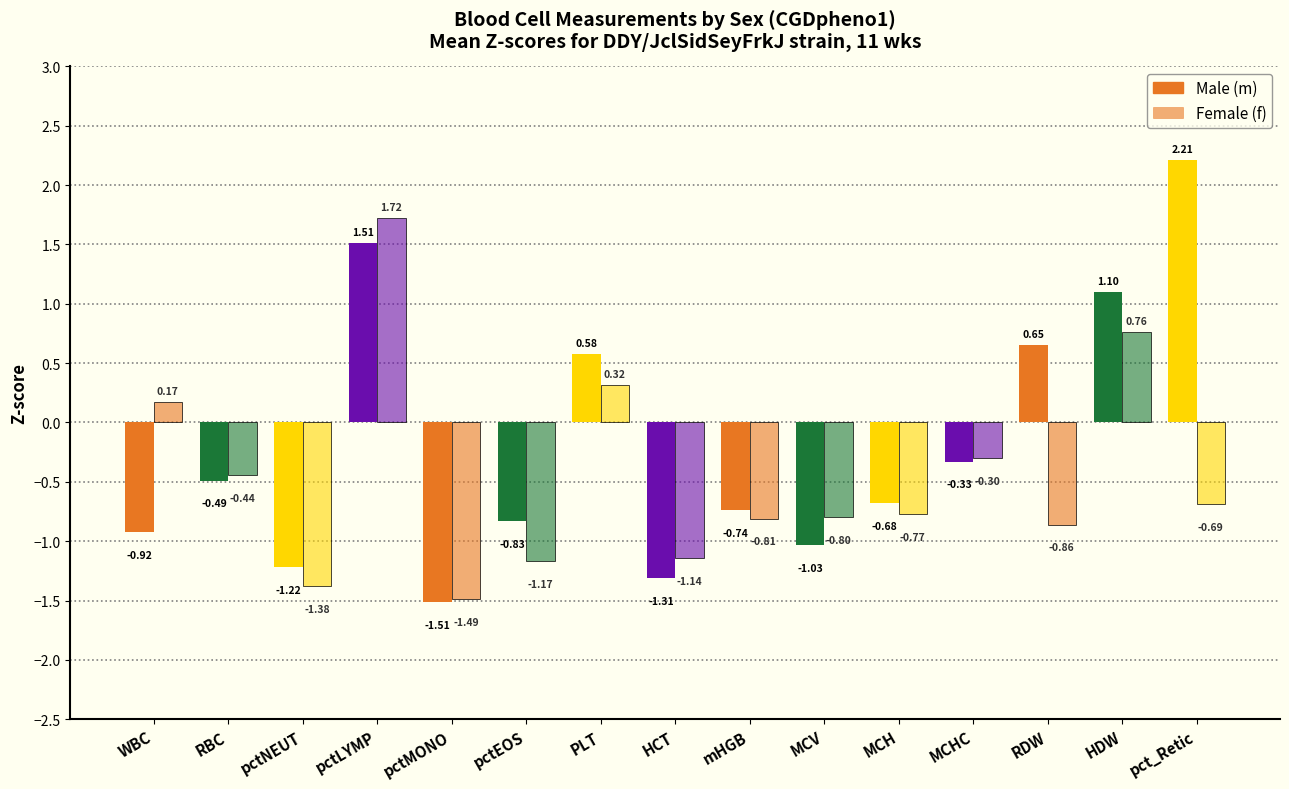

How many values in the Female (f) series are below 0?

11